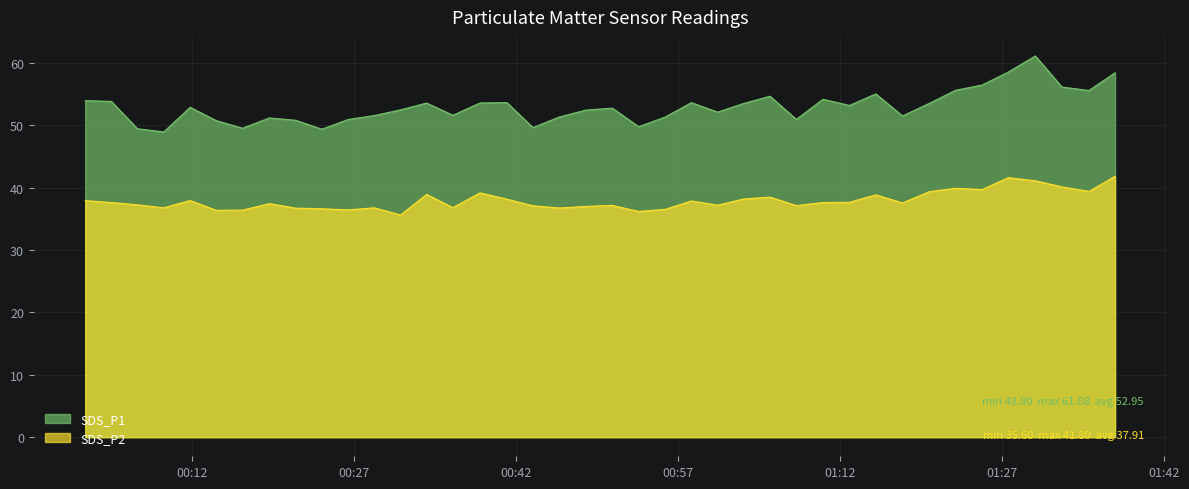

What is the value of the SDS_P2 point at the 5th from the left?

37.9